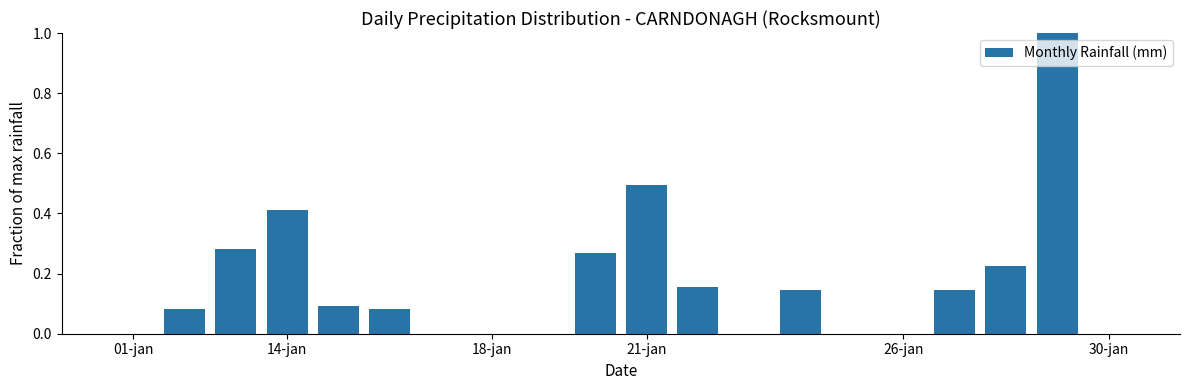

What is the greatest value displayed?

1.0